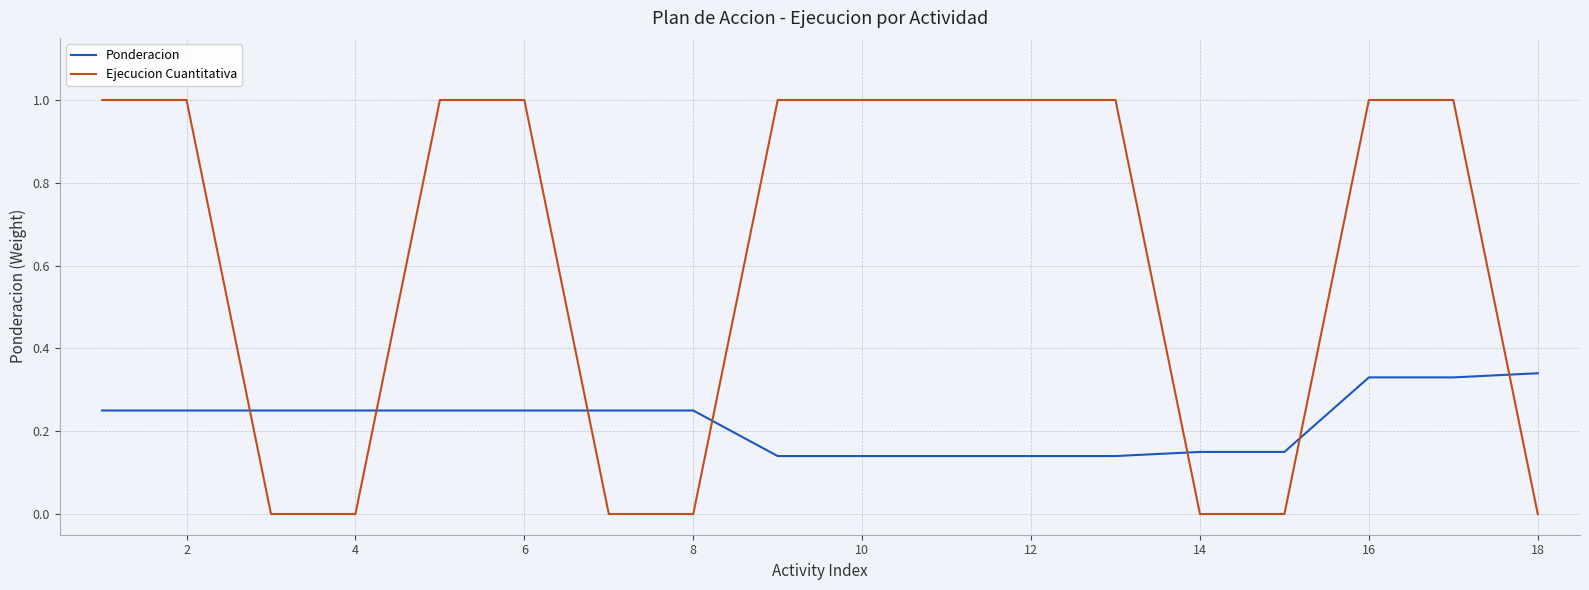

List the series in order of their overall mean, highest first.

Ejecucion Cuantitativa, Ponderacion